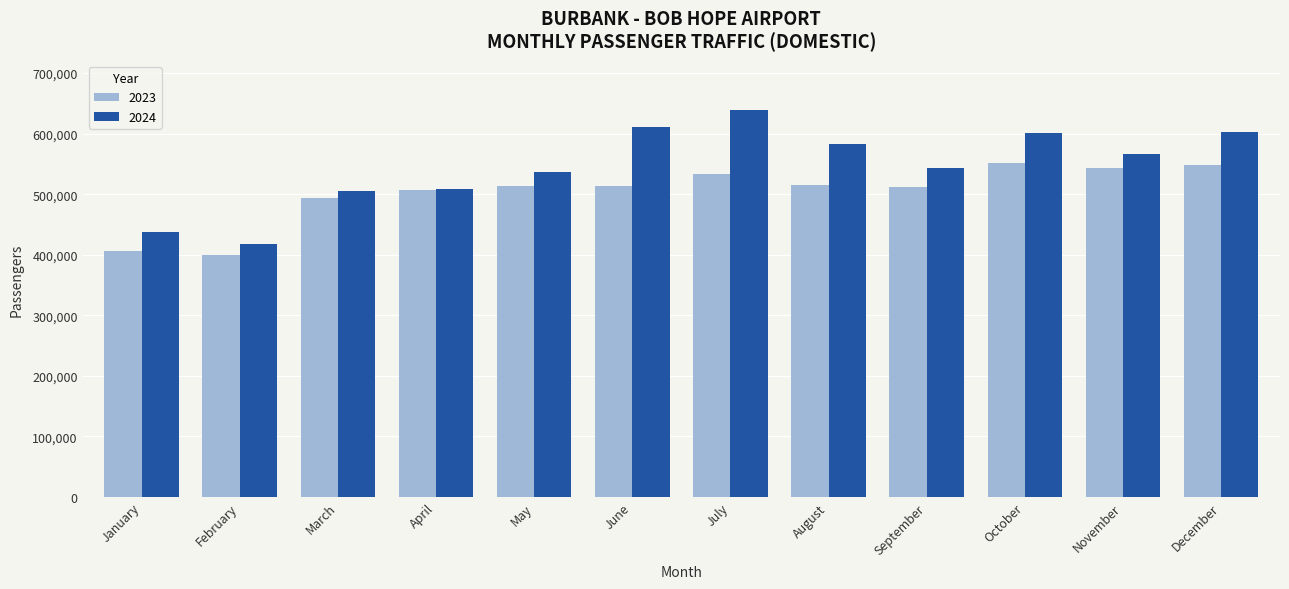

Is it true that 2023 equals 720879 at January?

False